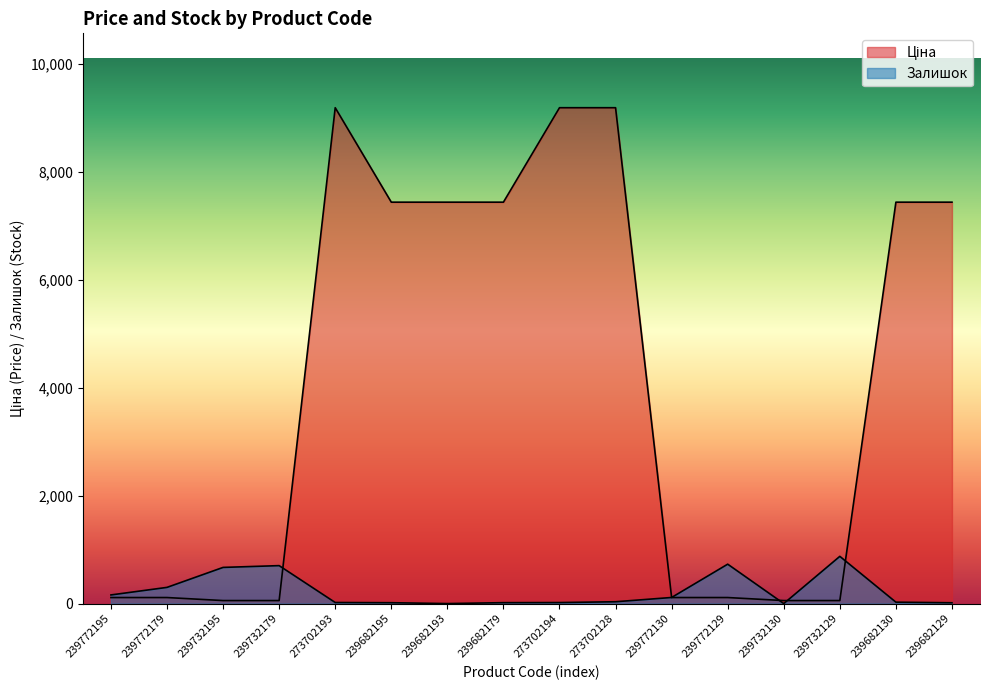

What is the maximum value for Ціна?

9185.9